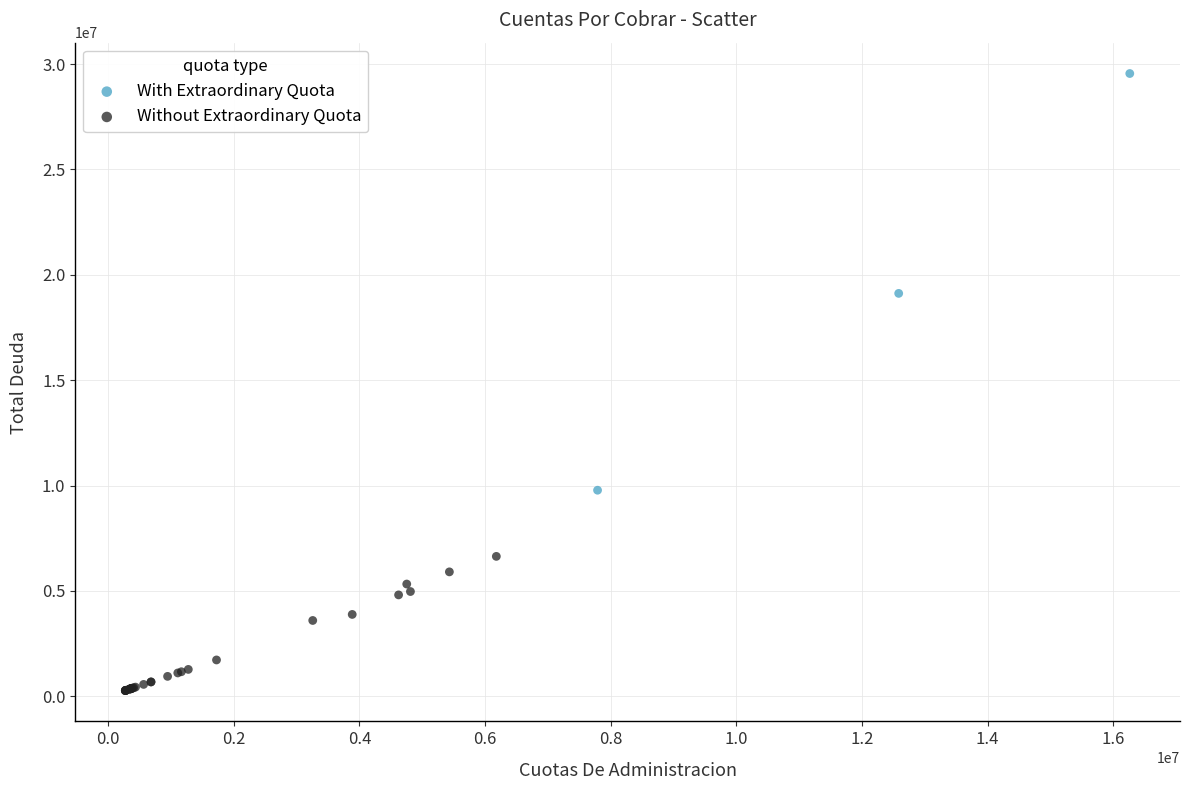

Which series reaches the maximum Y coordinate?

With Extraordinary Quota